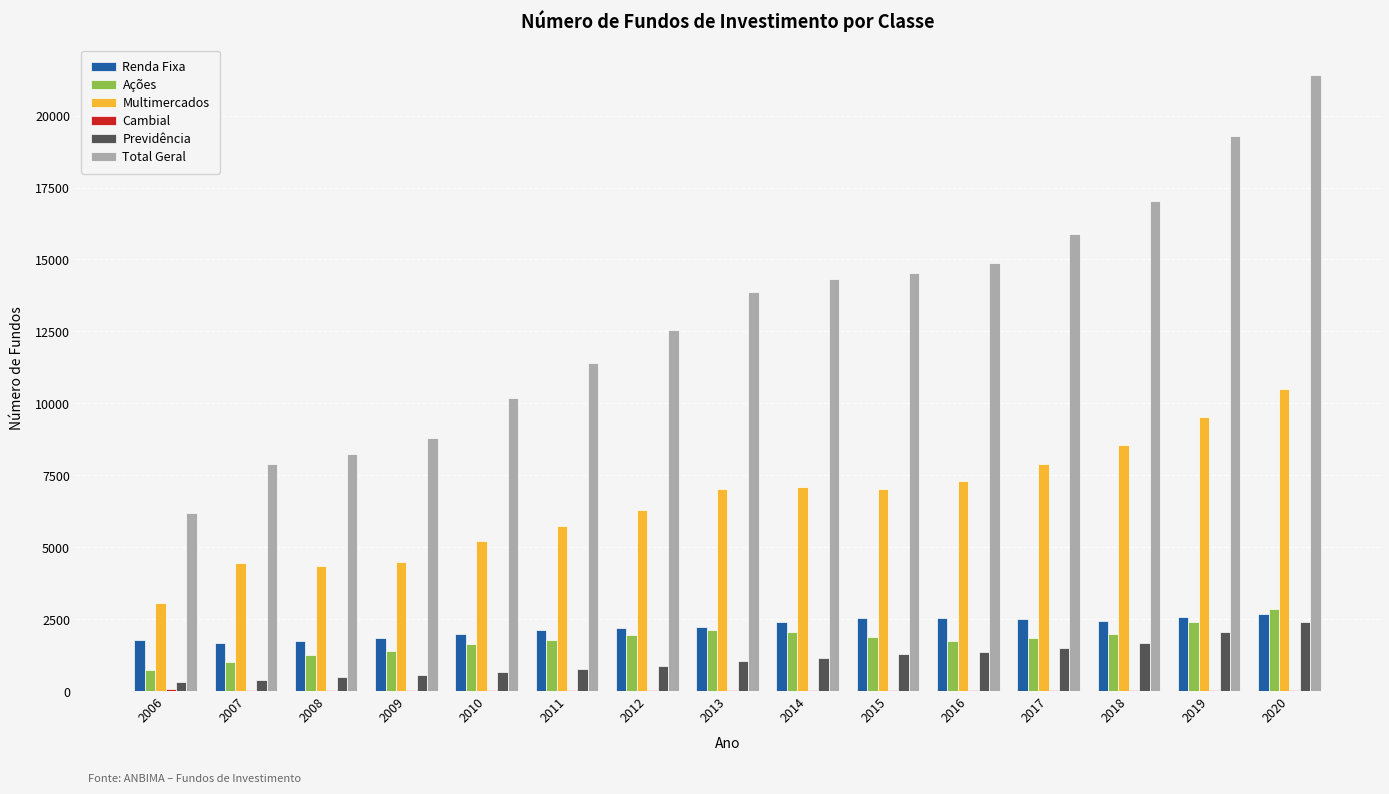

What is the sum of all Ações values?

26803